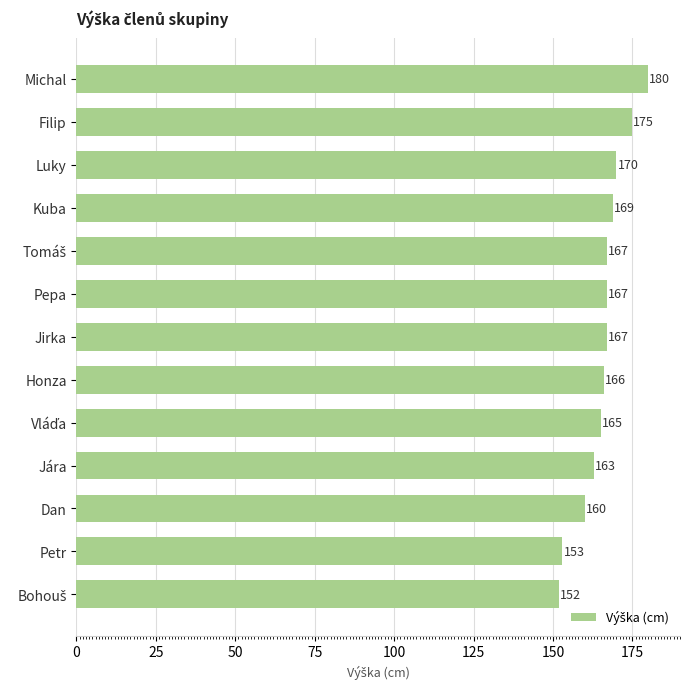

How many data points does each series have?

13